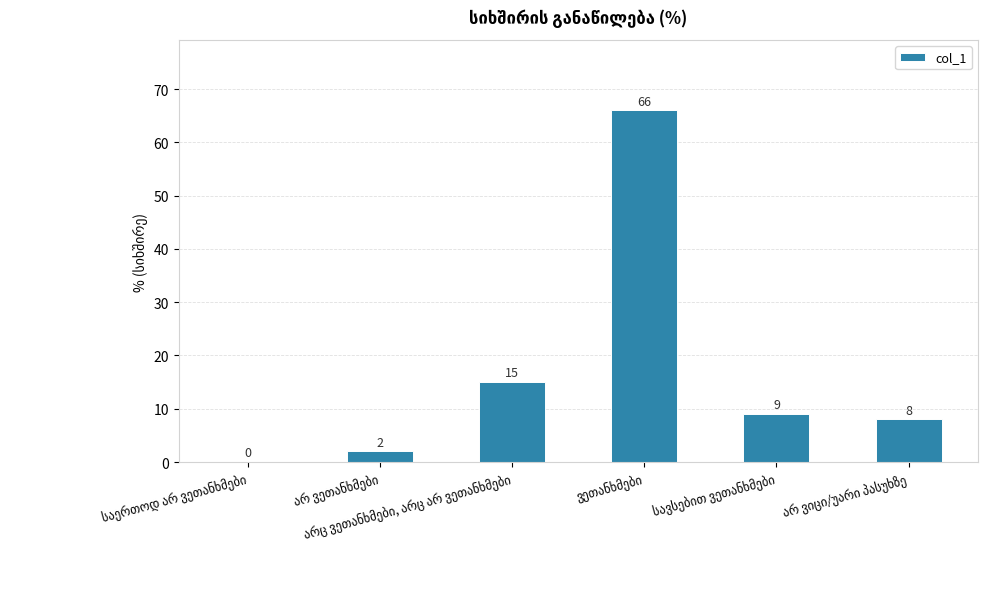

What is the greatest value displayed?

66